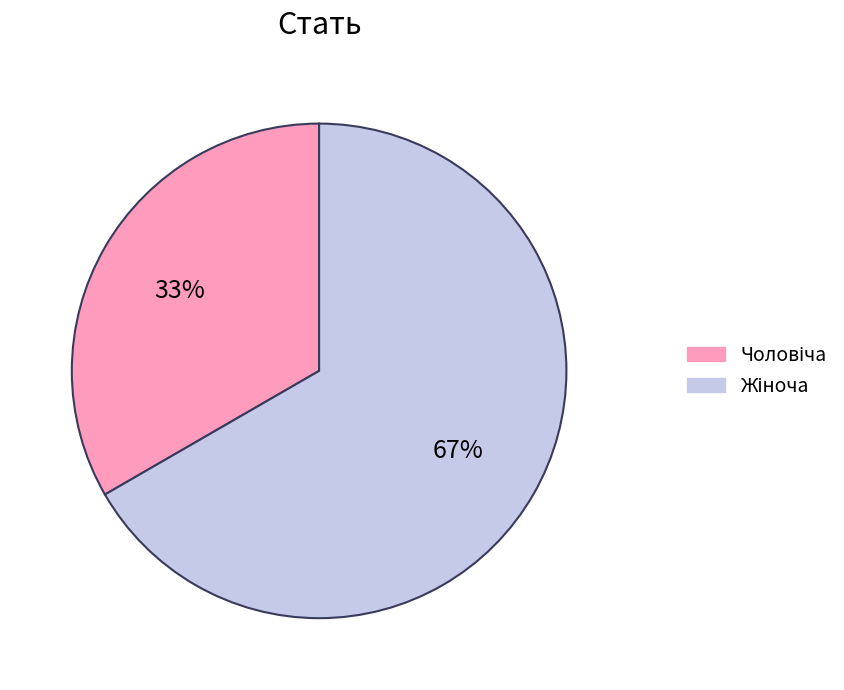

Does any single category account for the majority?

Yes